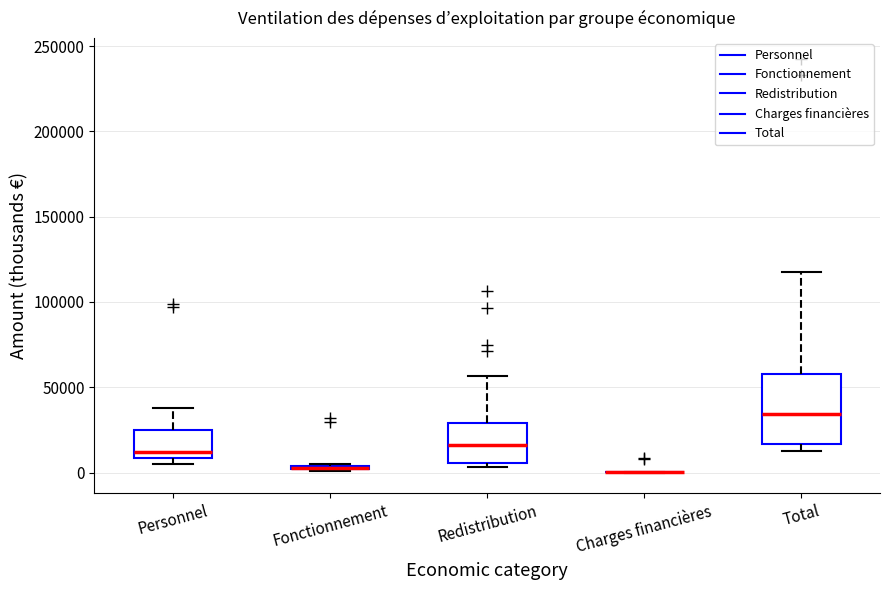

Where does the upper whisker of the box for Redistribution end on the y-axis? The values are not printed on the chart, so give them approximately, as read against the axis.

55000